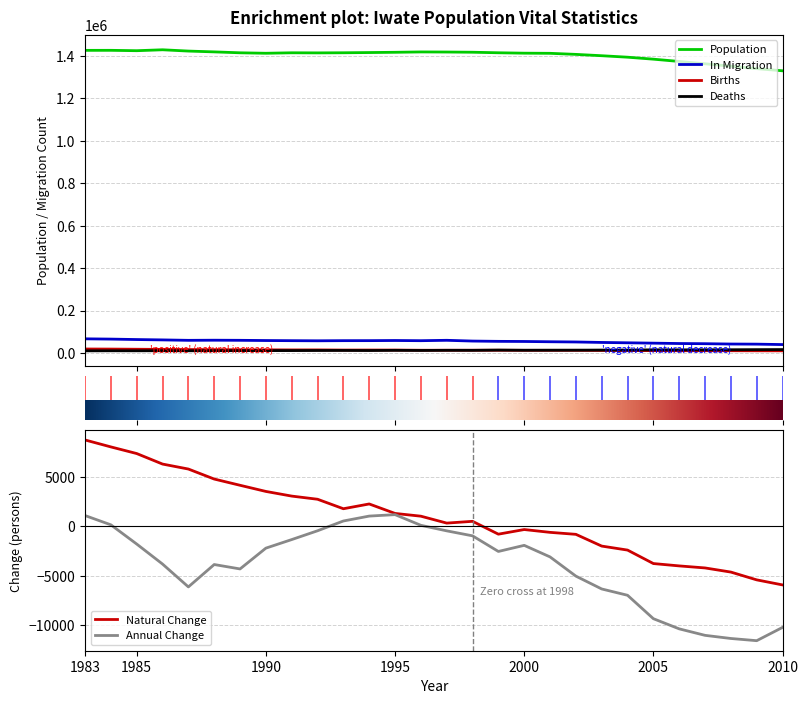

The In Migration series shows 74886 at 25. True or false?

False